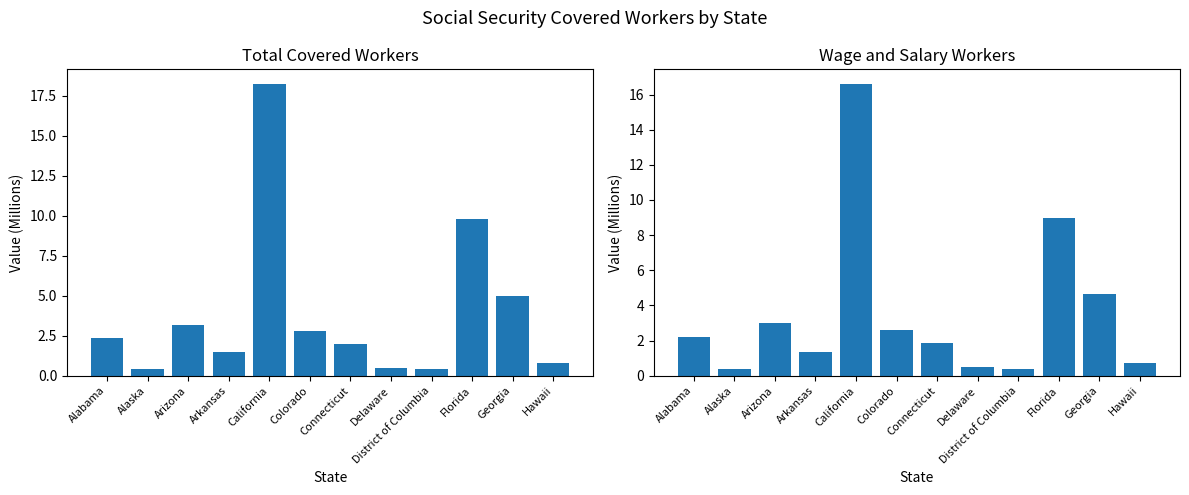

Reading right to left, list all the values displayed in this chart.

Total Workers: Hawaii=0.8	Georgia=5.0	Florida=9.8	District of Columbia=0.4	Delaware=0.5	Connecticut=2.0	Colorado=2.8	California=18.2	Arkansas=1.5	Arizona=3.2	Alaska=0.4	Alabama=2.4
Wage and Salary: Hawaii=0.7	Georgia=4.6	Florida=9.0	District of Columbia=0.4	Delaware=0.5	Connecticut=1.9	Colorado=2.6	California=16.6	Arkansas=1.4	Arizona=3.0	Alaska=0.4	Alabama=2.2